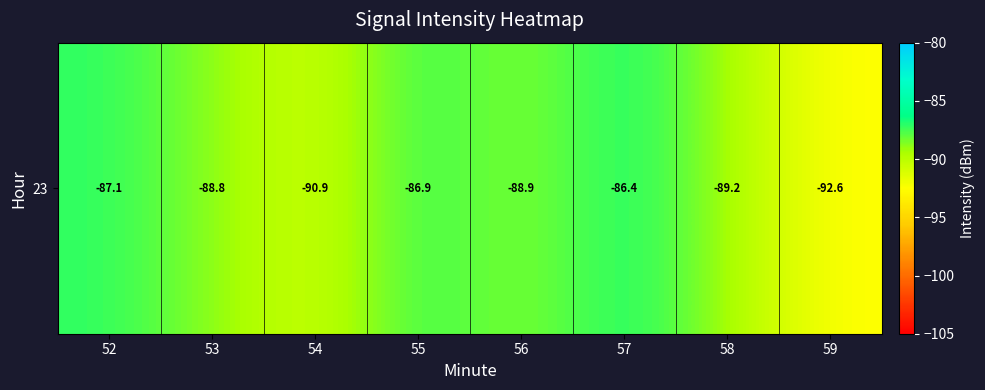

List the labels in order of value, largest first.

57, 55, 52, 53, 56, 58, 54, 59